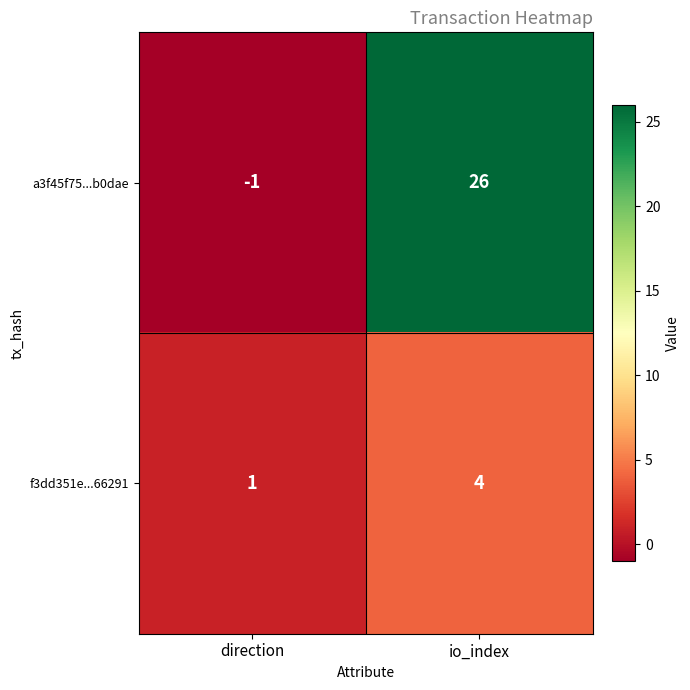

What is the maximum value shown in the chart?

26